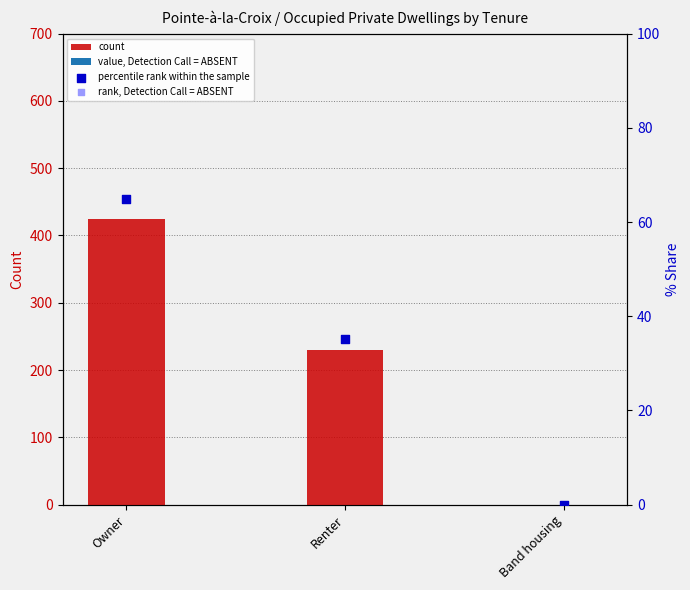

Where is count nearest to the value 212?

Renter